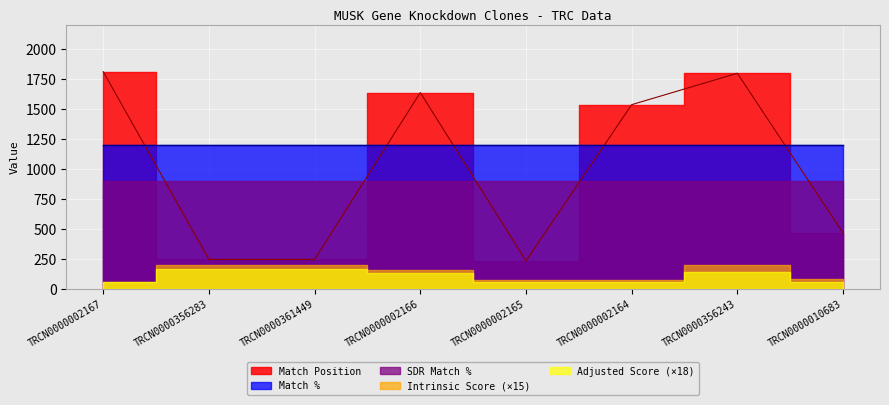

What is the label of the 6th point from the left?

TRCN0000002164